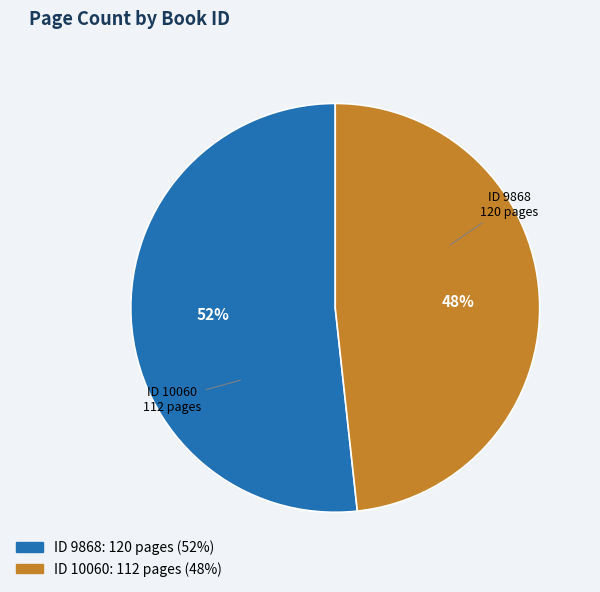

Combined, do ID 10060 and ID 9868 account for over 50%?

Yes